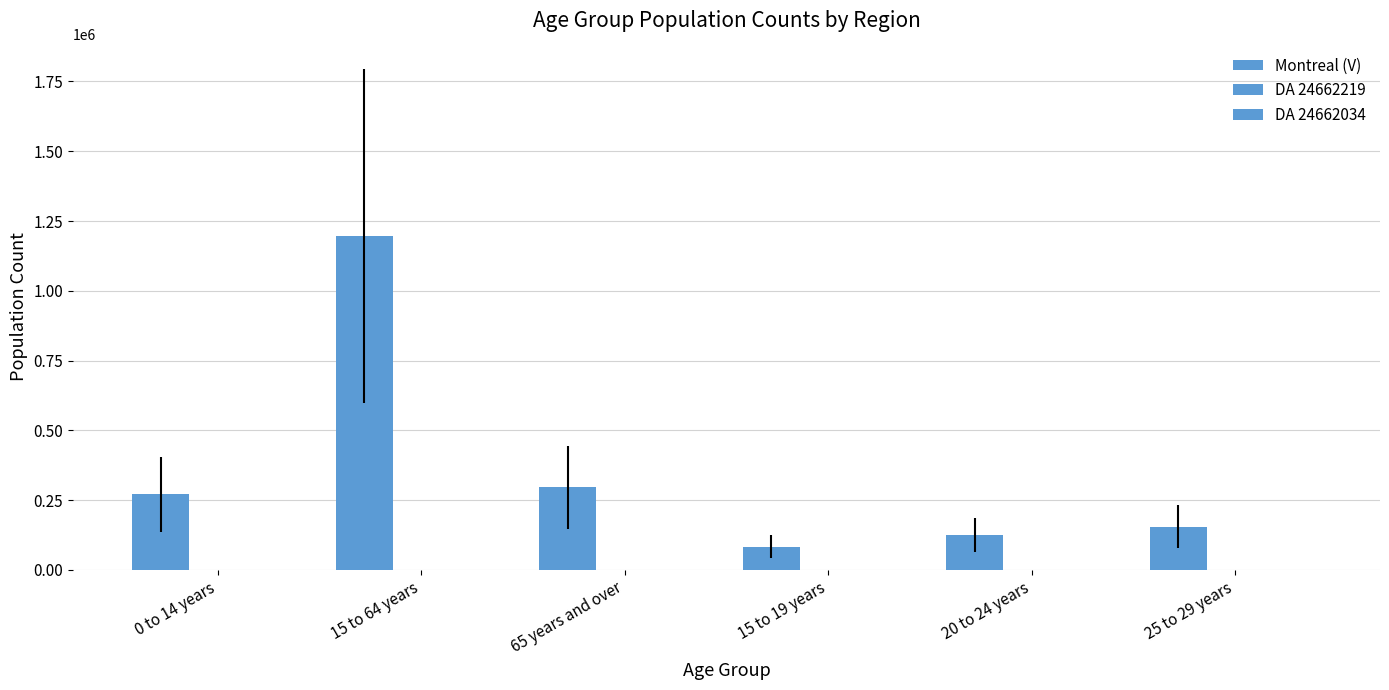

How many distinct data groups are displayed?

3